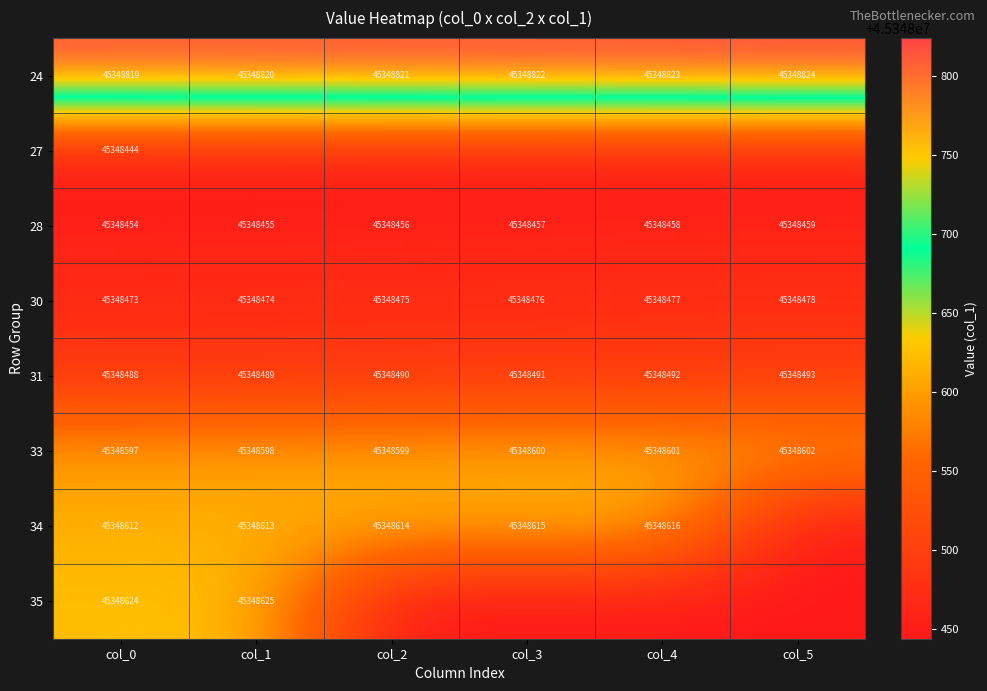

The 30 series shows 45348477 at col_4. True or false?

True